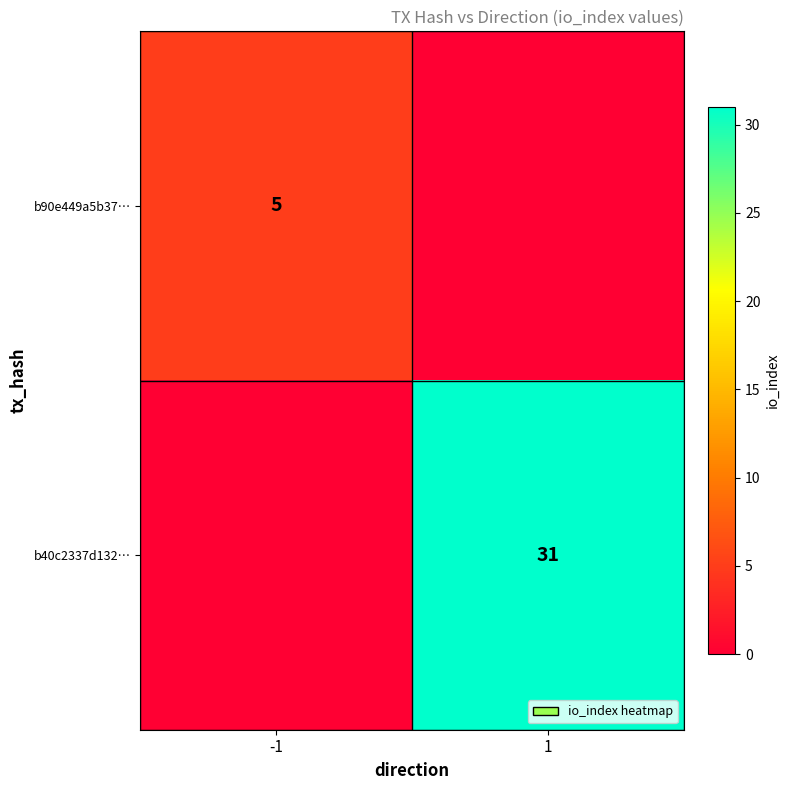

Is it true that b40c2337d132… equals 15 at 1?

False